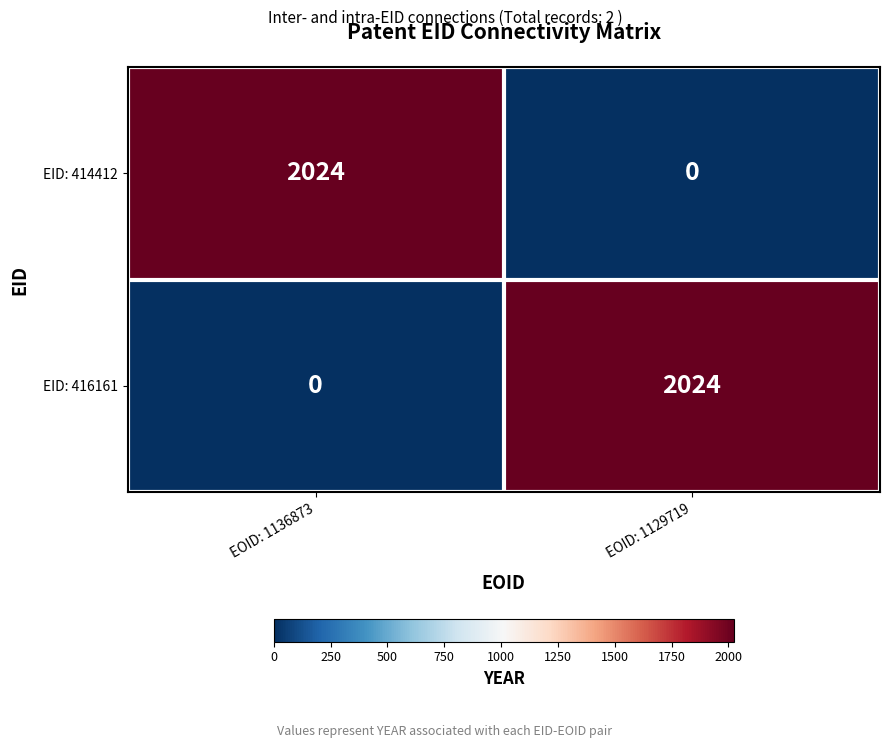

At which label does EID: 416161 reach its peak?

EOID: 1129719